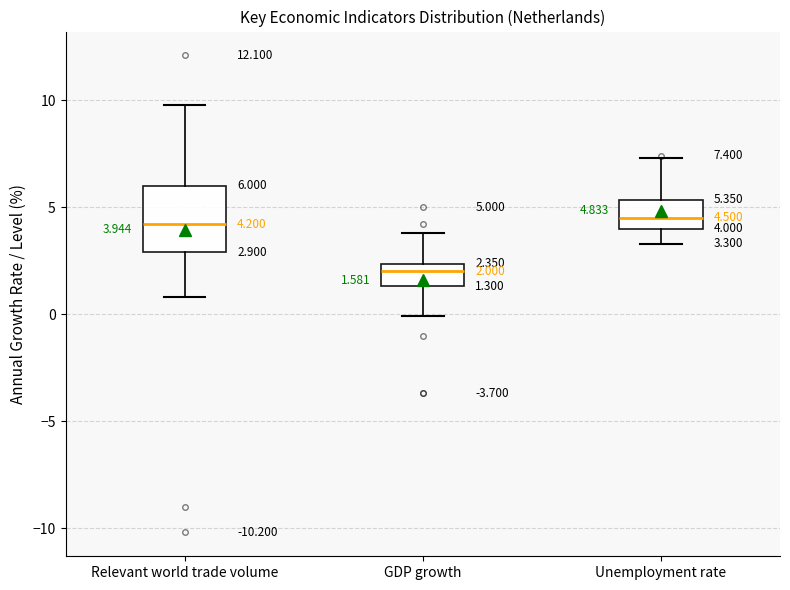

Comparing the boxes themselves (not the whiskers), which one is the tallest?

Relevant world trade volume